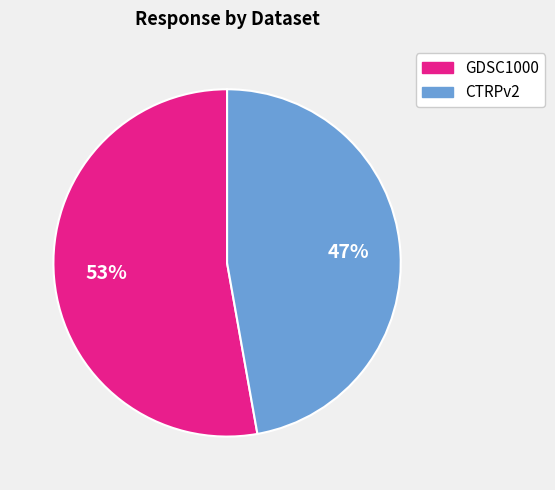

Count the number of slices in the pie.

2